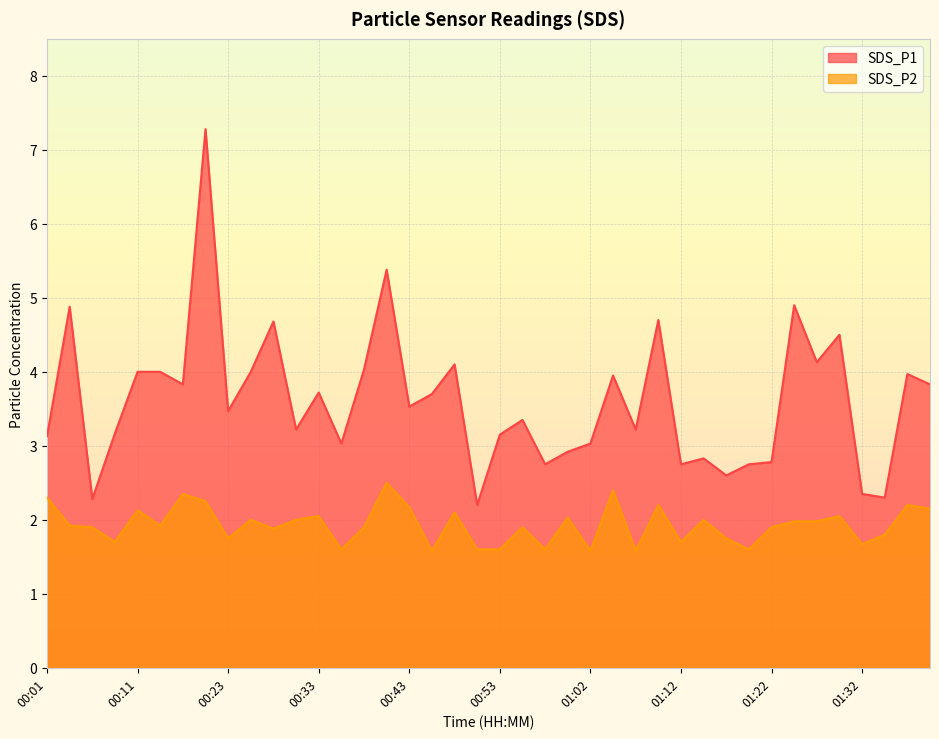

Is it true that SDS_P2 equals 2.5 at 01:22?

False